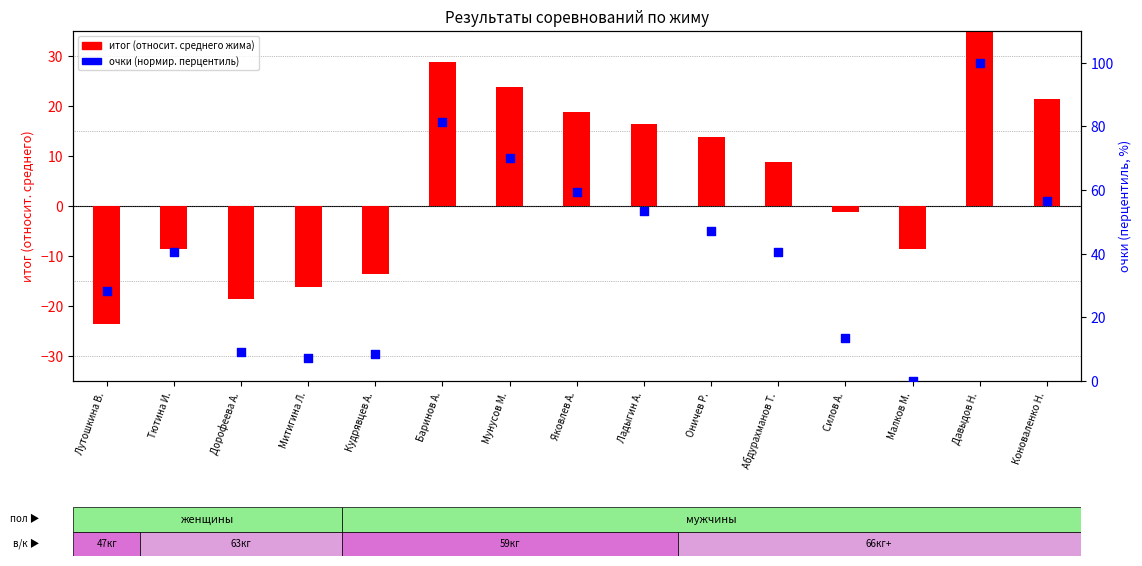

At how many categories does at least one series exceed 41?

7